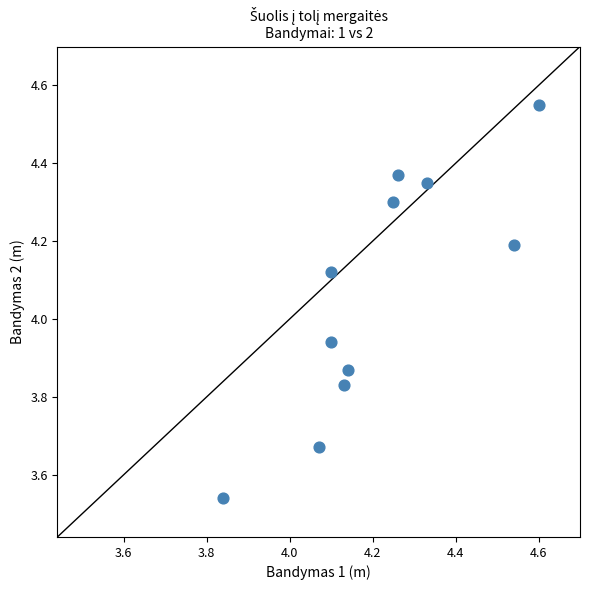

What is the range of Y values (max minus min)?

1.0